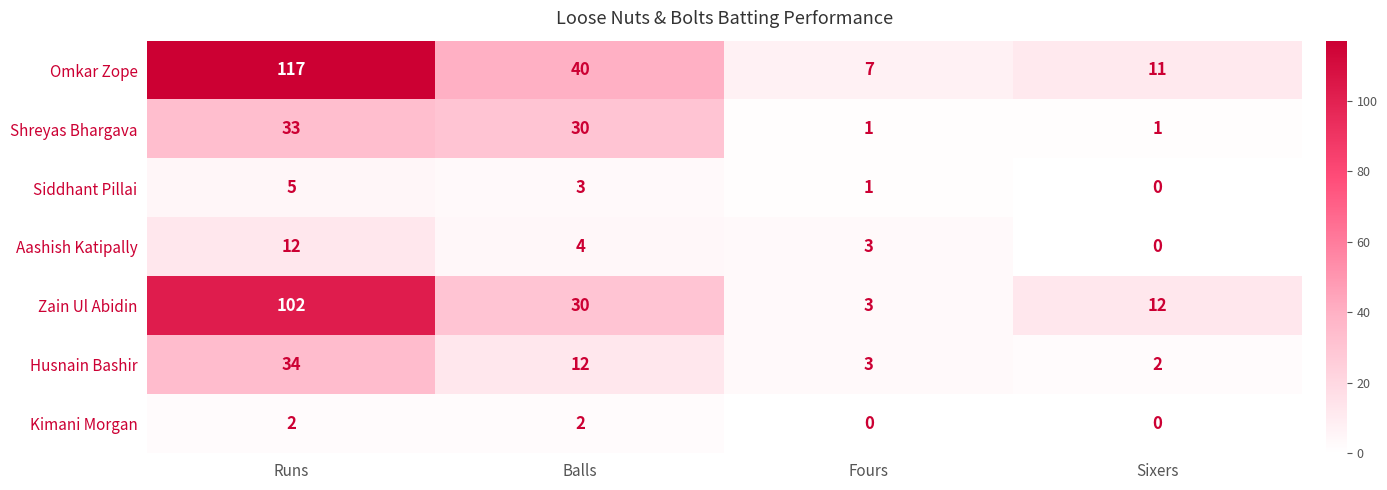

What is the greatest value displayed?

117